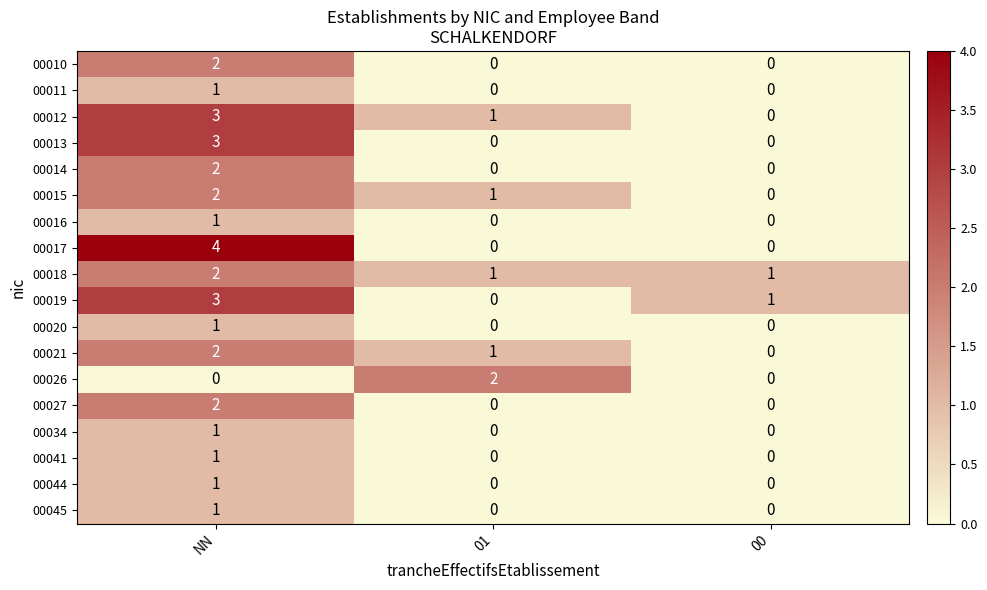

The value of 00014 at NN is 2. True or false?

True